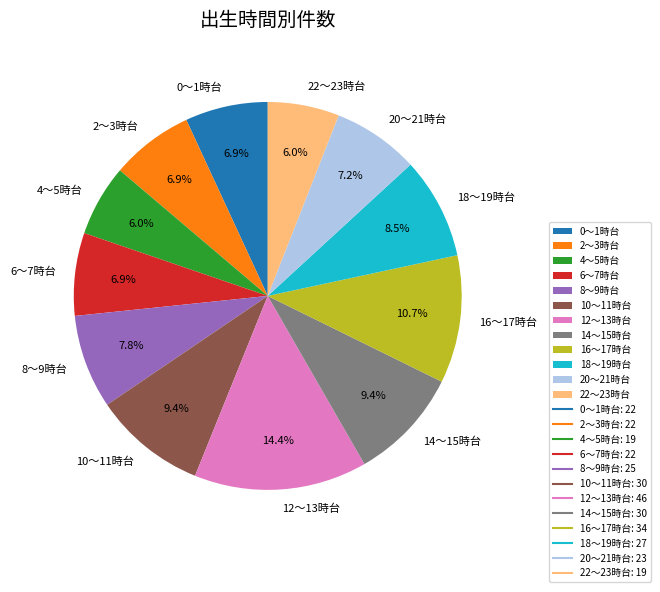

To the nearest percent, what is the combined percentage of 16～17時台 and 20～21時台?

18%